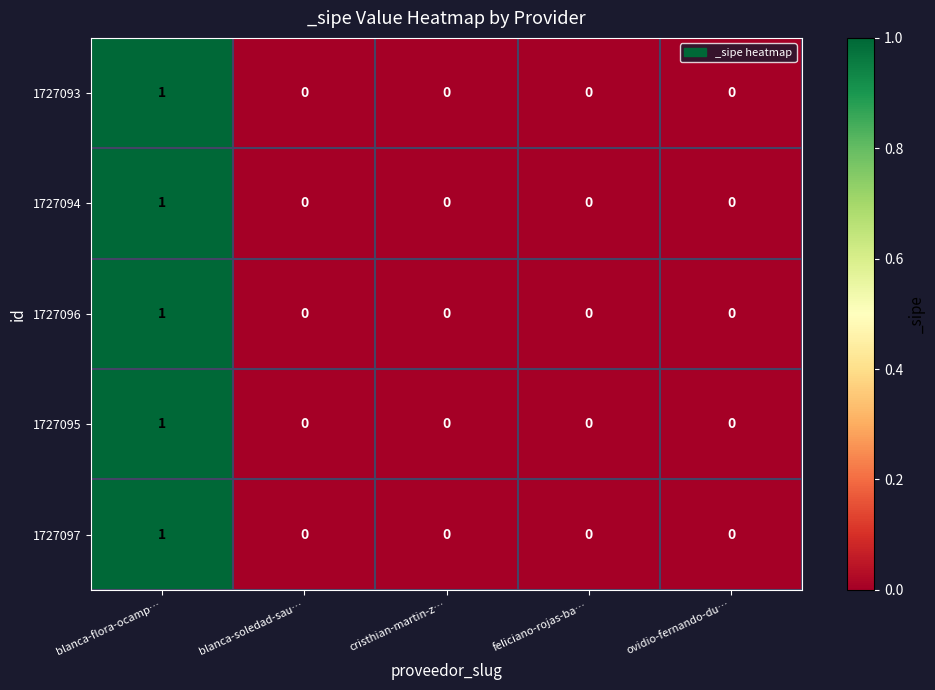

True or false: 1727093 has a value of 0 at cristhian-martin-z….

True